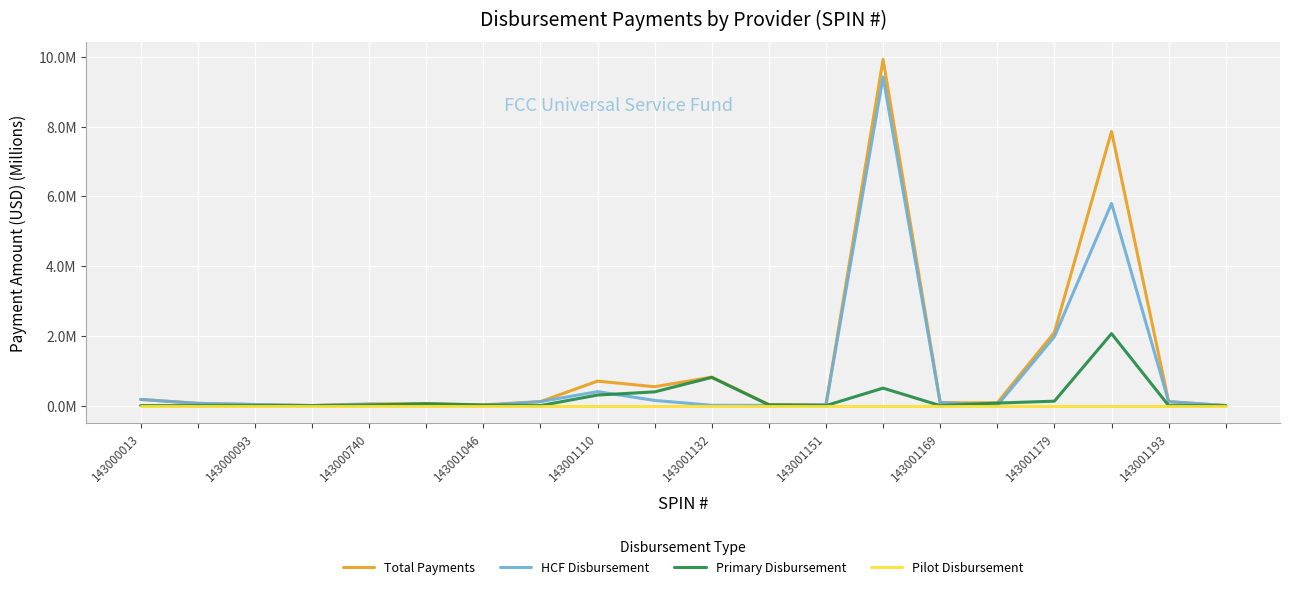

Is this an area chart (filled region under the line)?

No